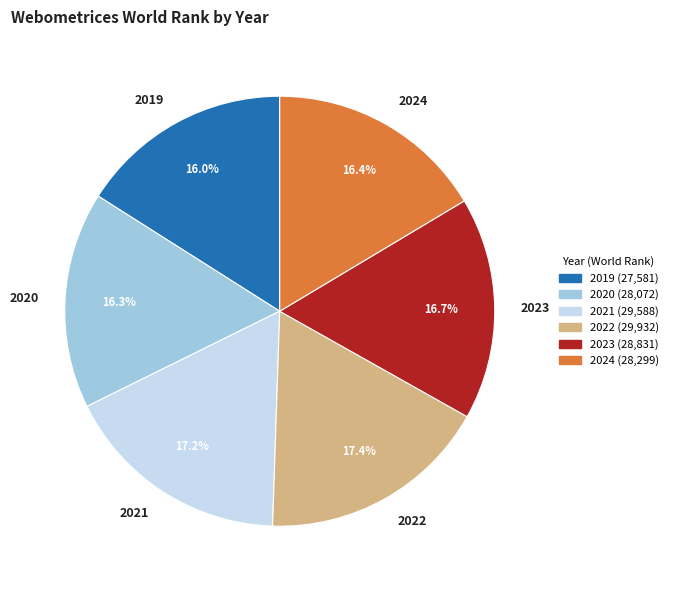

Count the number of slices in the pie.

6